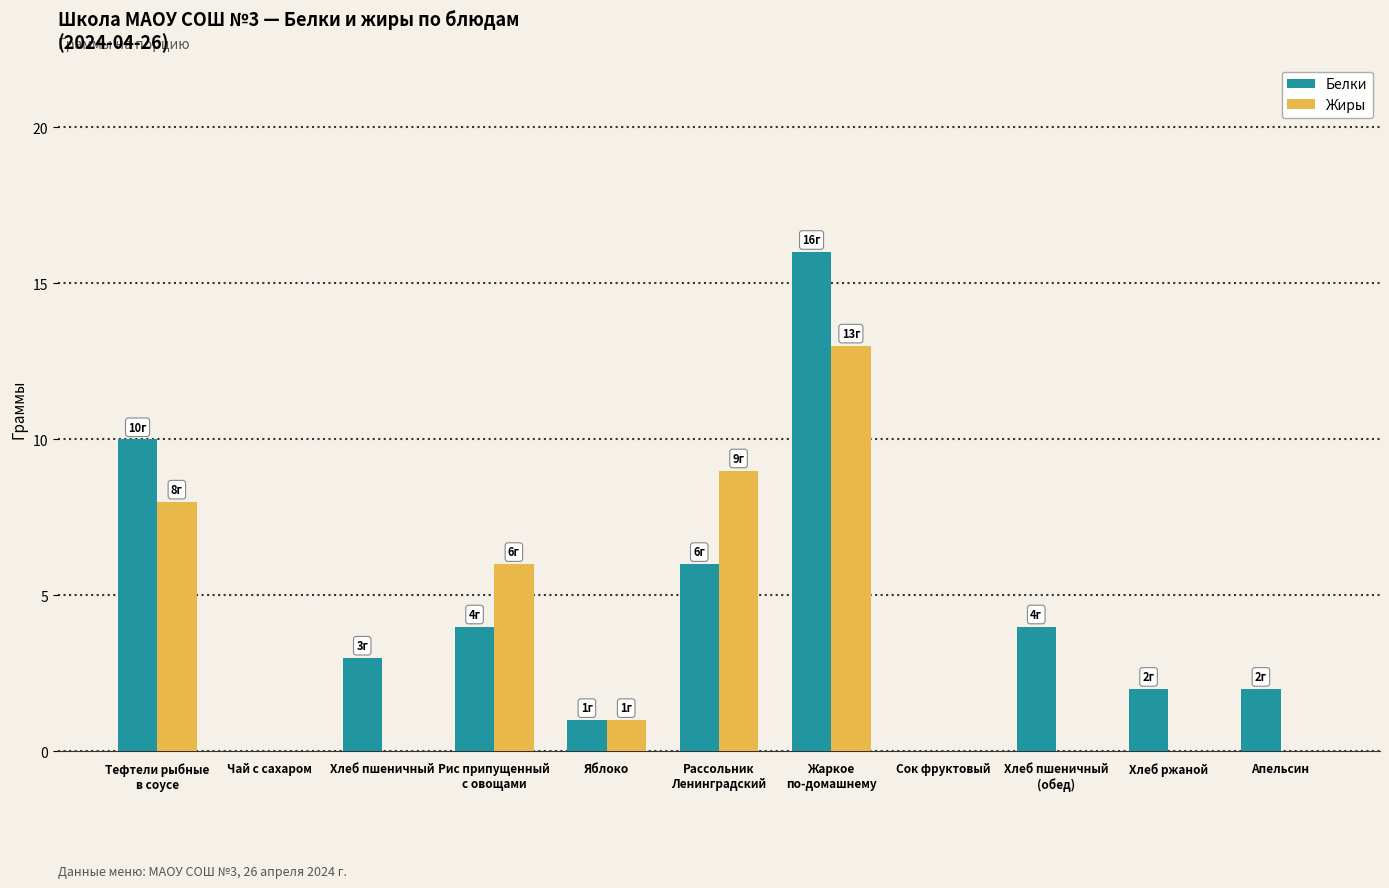

Which series has the largest total across all categories?

Белки